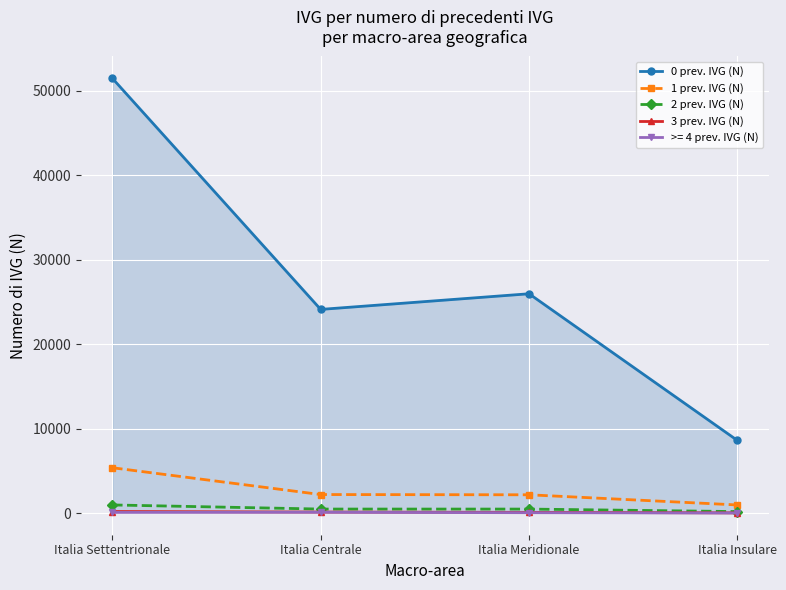

Between Italia Centrale and Italia Meridionale, which is larger?

Italia Meridionale